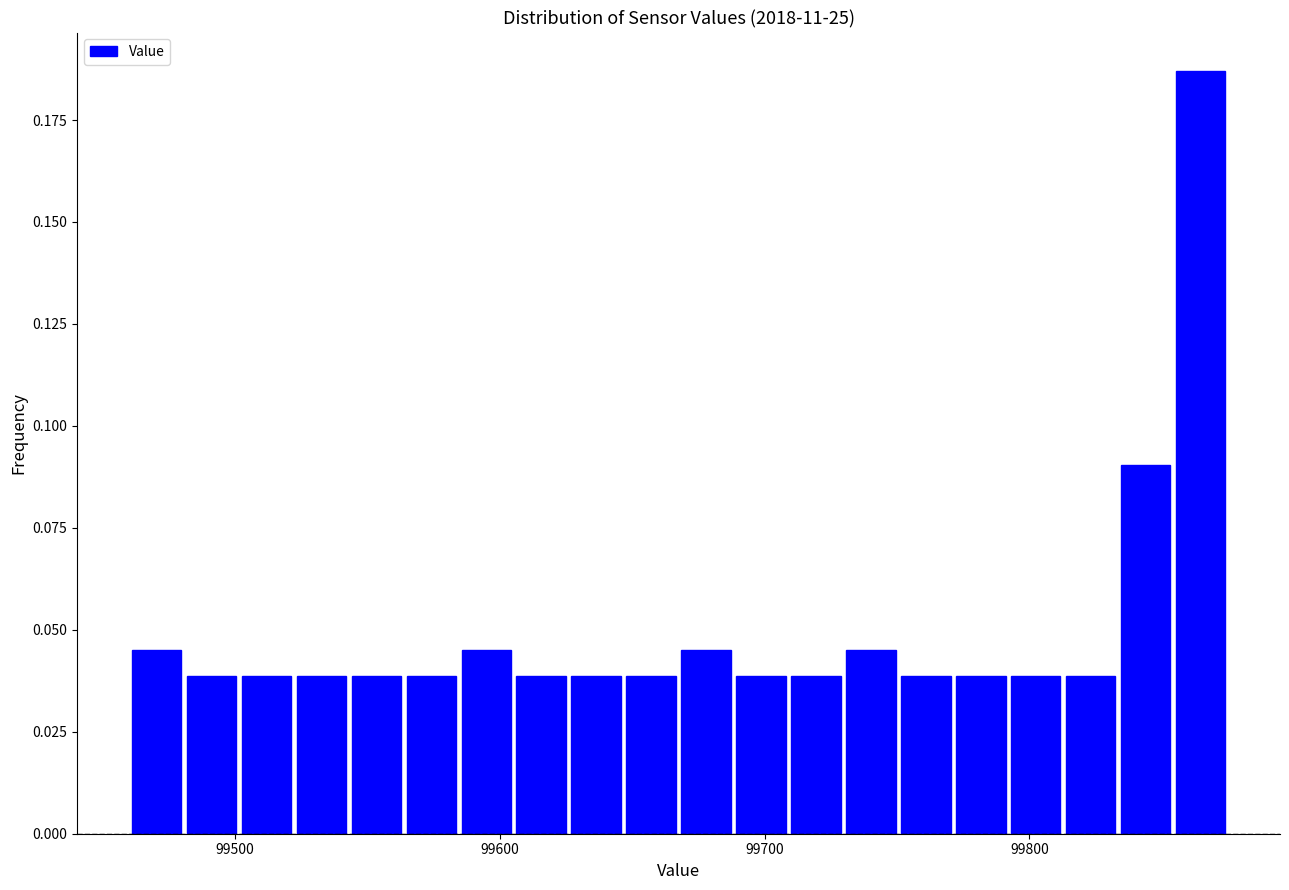

Around what value on the x-axis is the tallest bar? Give the approximate position of its centre, as read against the axis.

99860